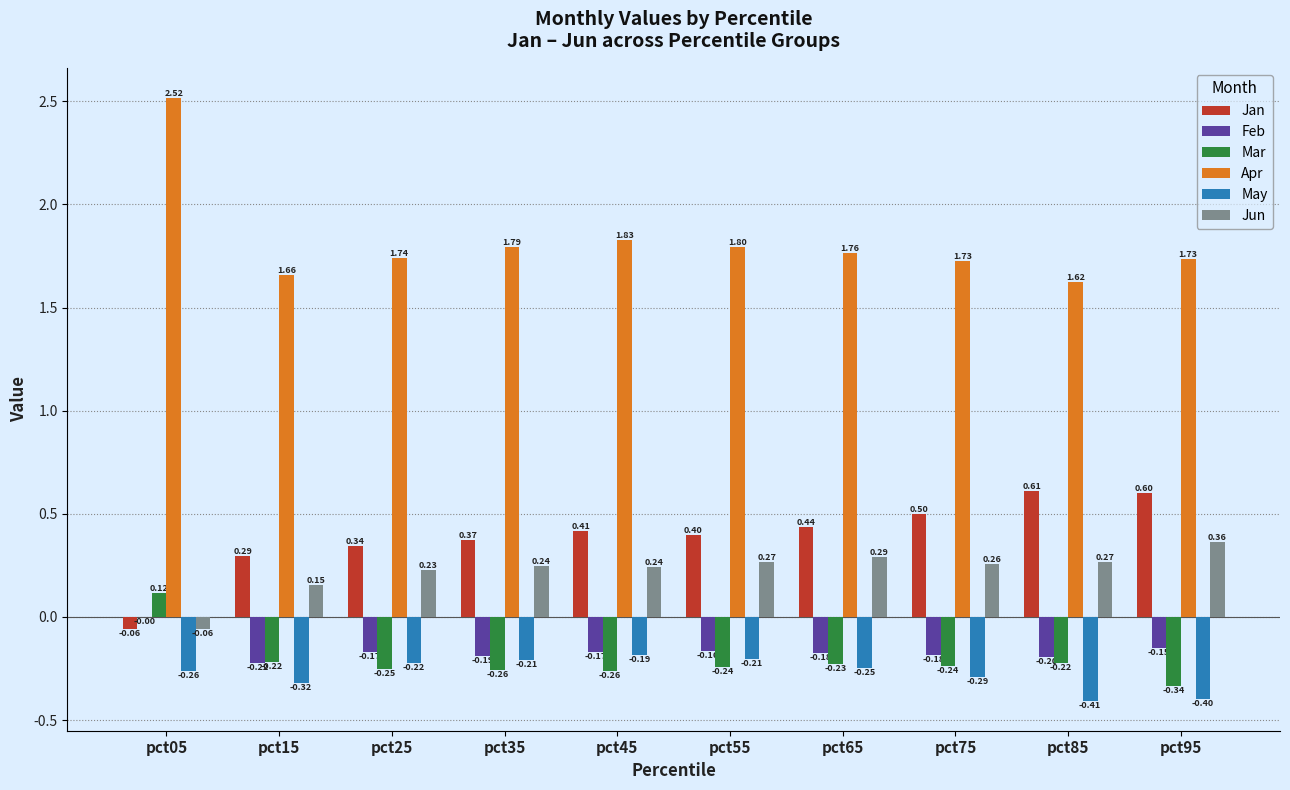

Which series has the largest total across all categories?

Apr